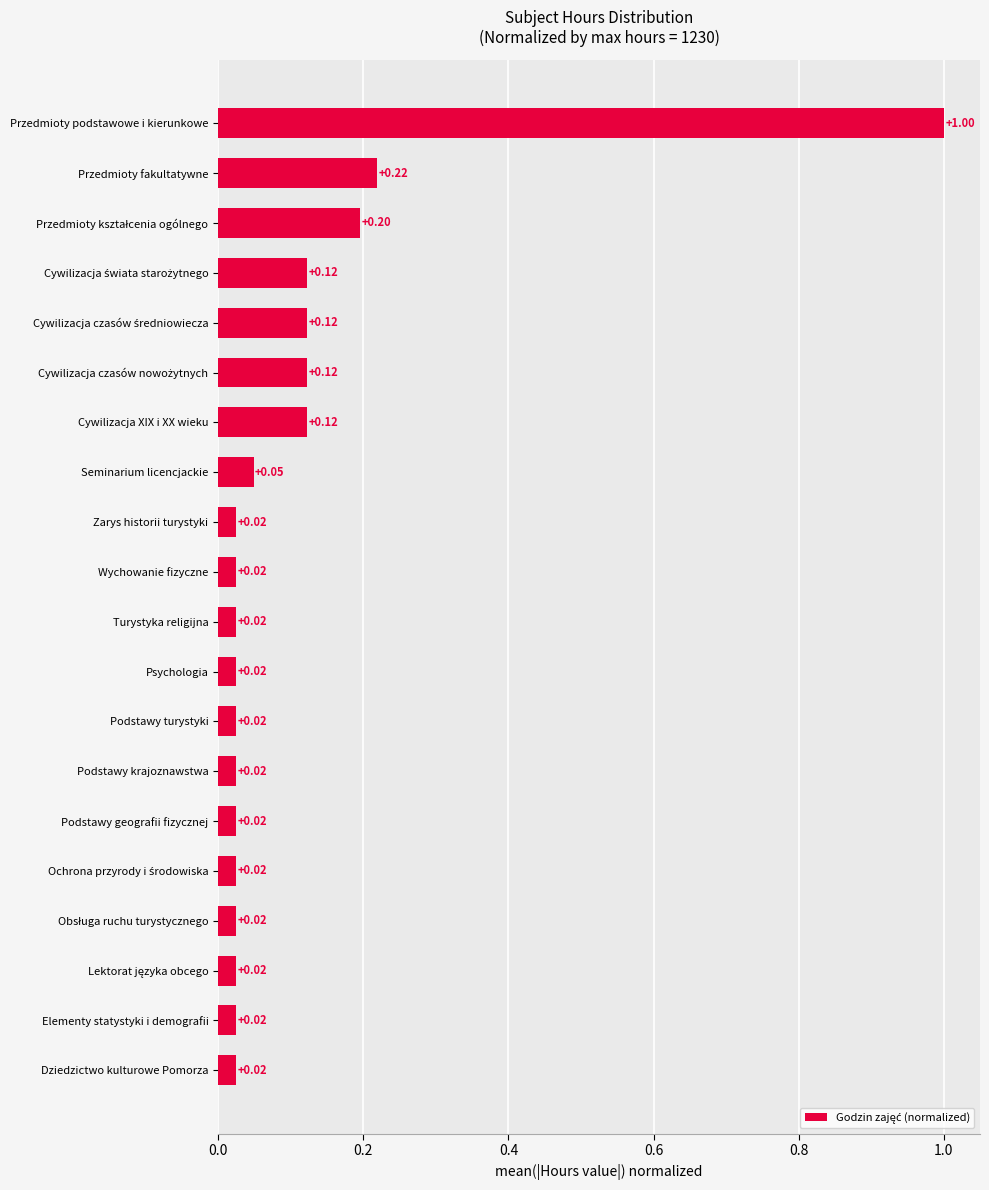

At which category does the chart reach its peak across all series?

Przedmioty podstawowe i kierunkowe